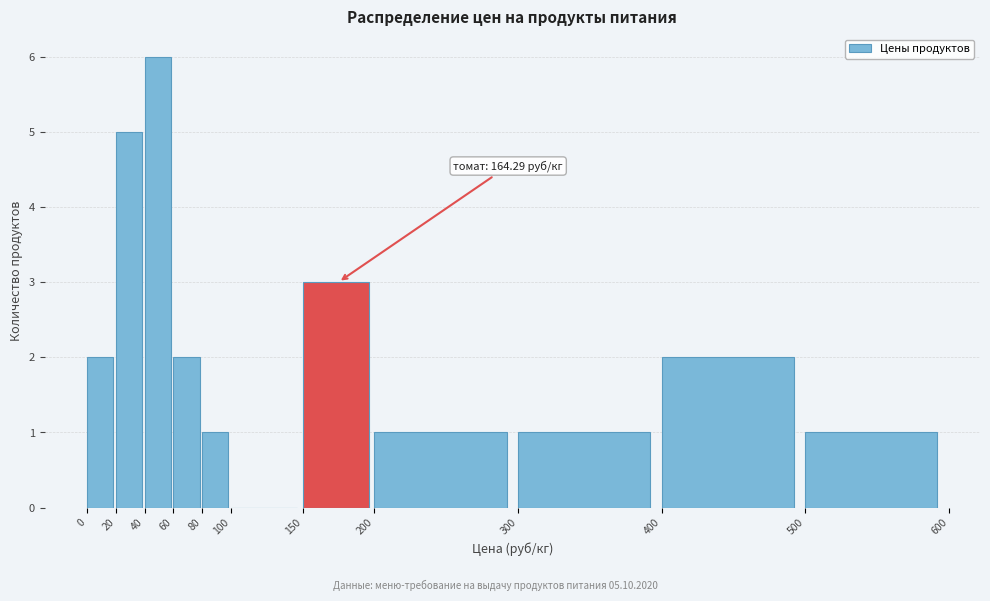

Which range on the x-axis has the tallest bar?

40 to 60